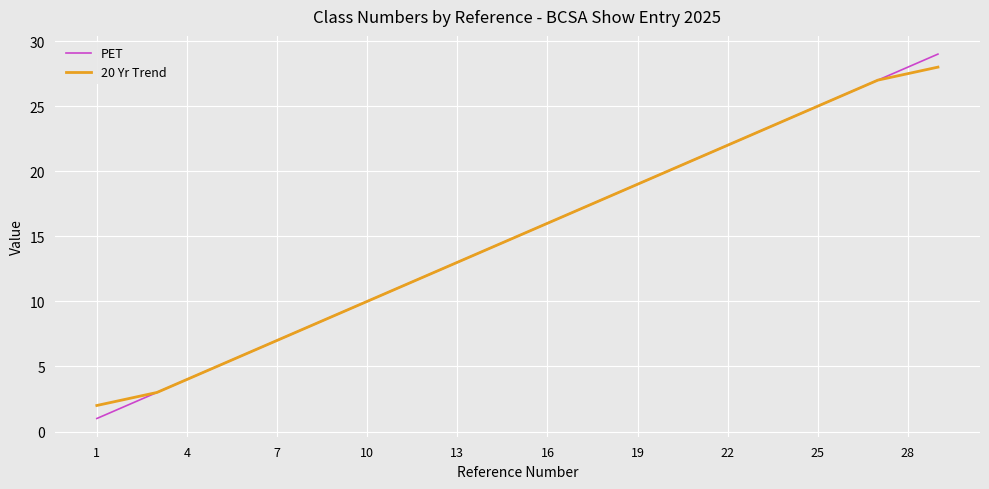

What is the greatest value displayed?

29.0